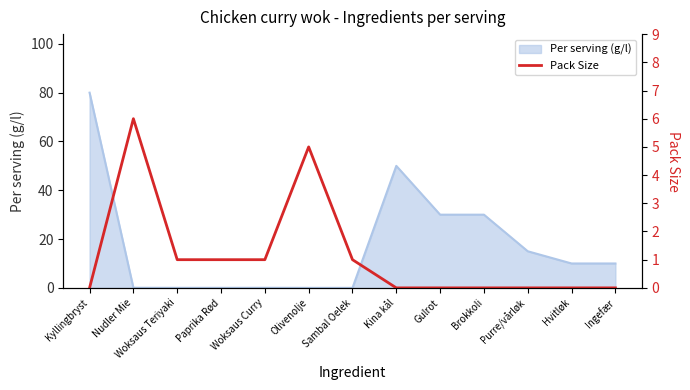

Is it true that Per serving (g/l) equals 0.0 at Woksaus Teriyaki?

True